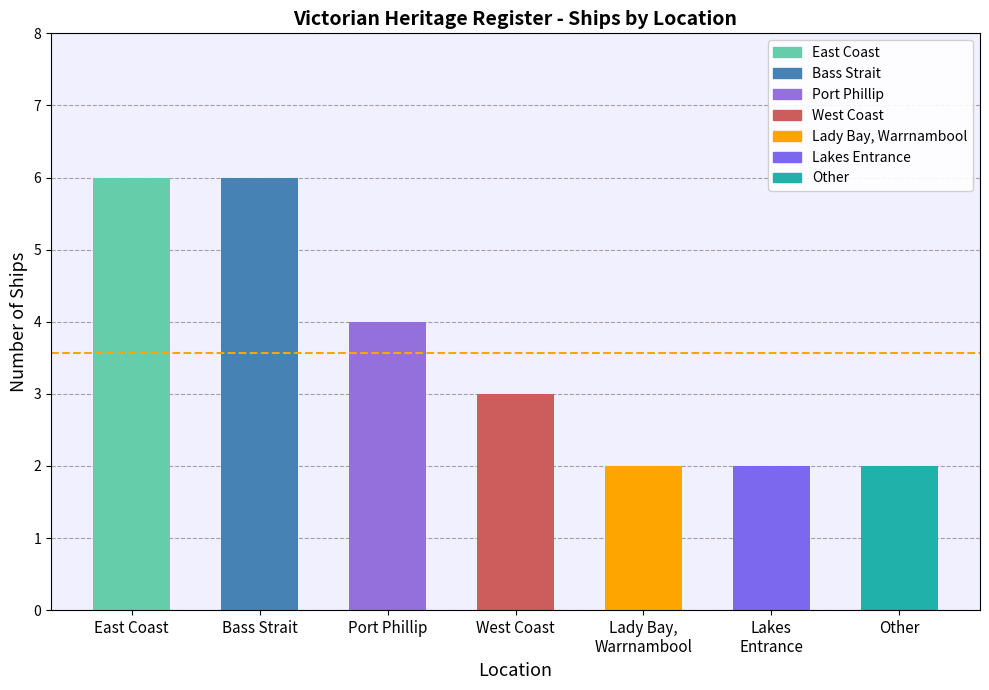

The chart shows a value of 1 at Lakes Entrance. True or false?

False